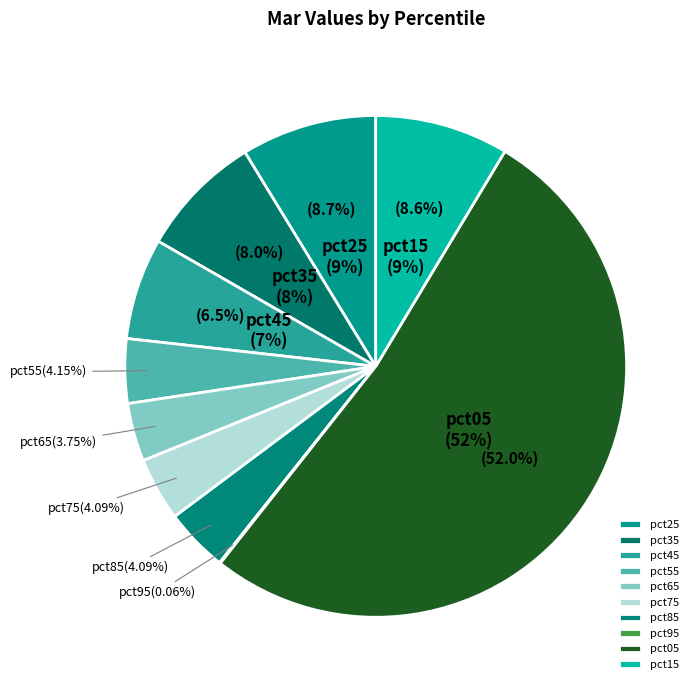

Rank the categories by value from lowest to highest.

pct95, pct65, pct75, pct85, pct55, pct45, pct35, pct15, pct25, pct05